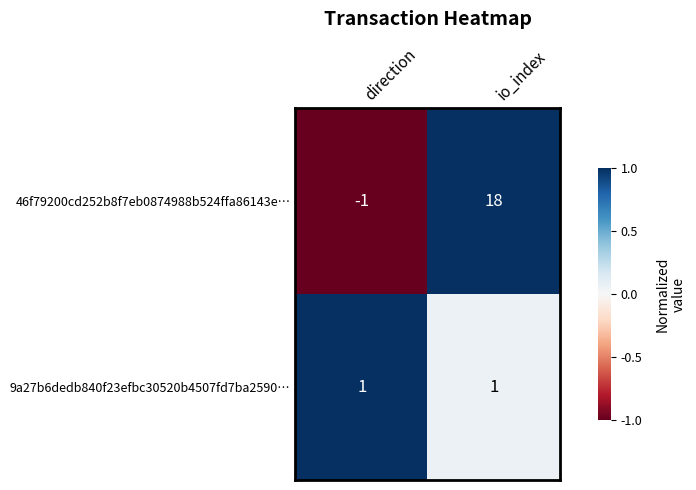

Reading left to right, what are all the values shown in this chart?

46f79200cd252b8f7eb0874988b524ffa86143e…: -1	18
9a27b6dedb840f23efbc30520b4507fd7ba2590…: 1	1